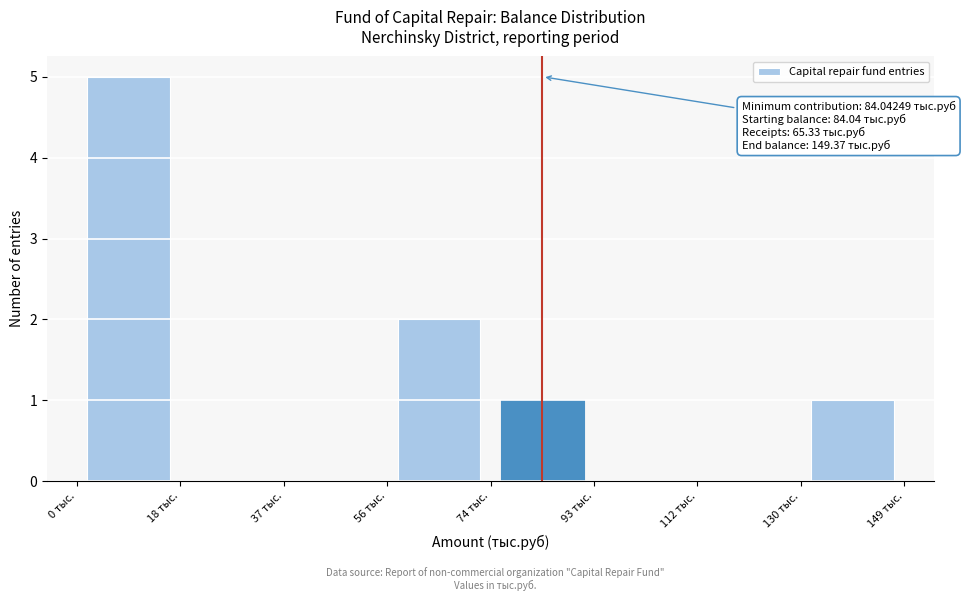

Over which range of the x-axis is the bar tallest?

0 to 18